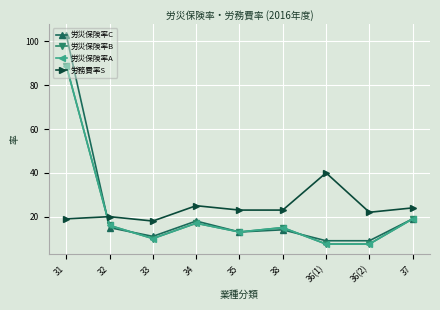

Reading left to right, list all the values displayed in this chart.

労災保険率C: 103.0	15.0	11.0	18.0	13.0	14.0	9.0	9.0	19.0
労災保険率B: 89.0	16.0	10.0	17.0	13.0	15.0	7.5	7.5	19.0
労災保険率A: 89.0	16.0	10.0	17.0	13.0	15.0	7.5	7.5	19.0
労務費率S: 19.0	20.0	18.0	25.0	23.0	23.0	40.0	22.0	24.0